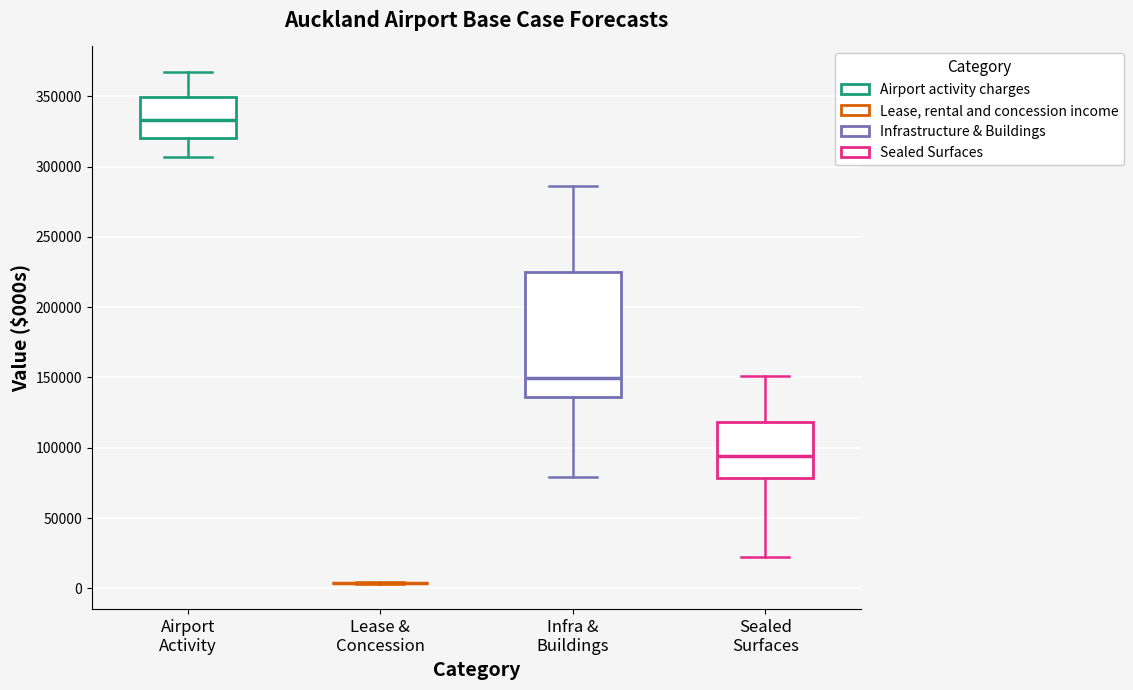

Reading left to right, transcribe this box plot: for each box, give where its median line is, the range the box spans, and where its two whiskers end, as read against the y-axis. The values are not printed on the chart, so give them approximately, as read against the axis.

Airport Activity: median 335000, box 320000 to 350000, whiskers 305000 to 365000
Lease & Concession: box collapsed to a line at 5000, whiskers 5000 to 5000
Infra & Buildings: median 150000, box 135000 to 225000, whiskers 80000 to 285000
Sealed Surfaces: median 95000, box 80000 to 120000, whiskers 20000 to 150000